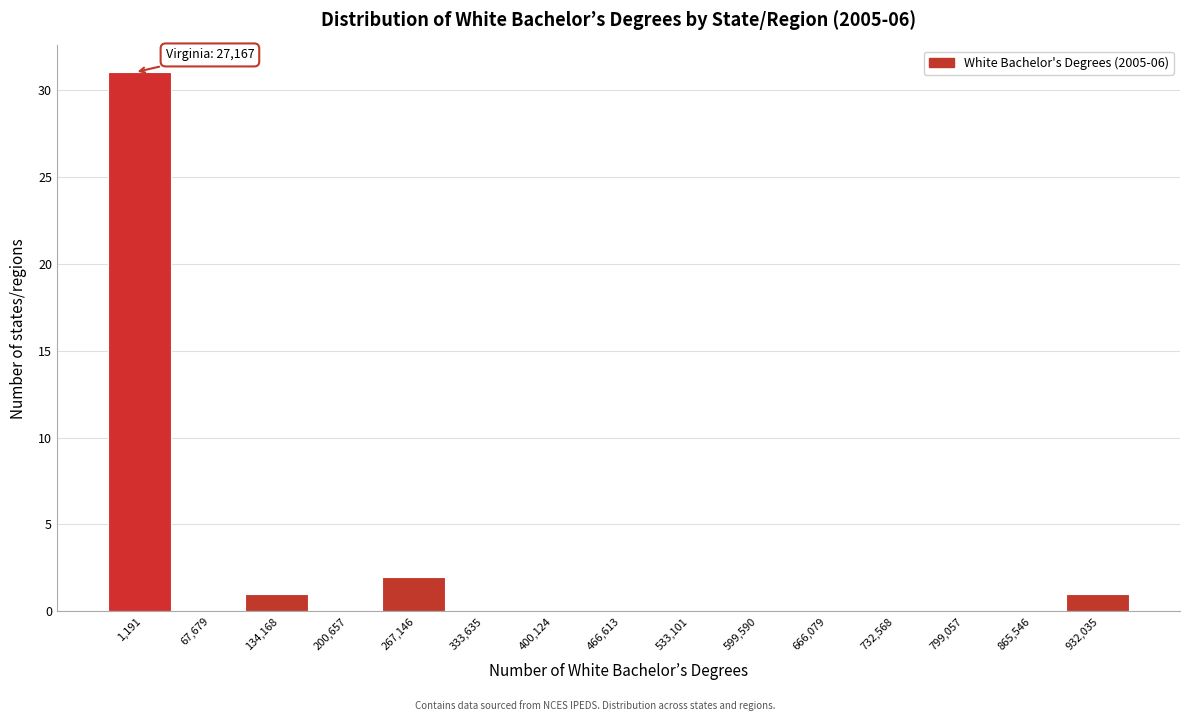

Reading left to right, list all the values displayed in this chart.

1,191=31	67,679=0	134,168=1	200,657=0	267,146=2	333,635=0	400,124=0	466,613=0	533,101=0	599,590=0	666,079=0	732,568=0	799,057=0	865,546=0	932,035=1